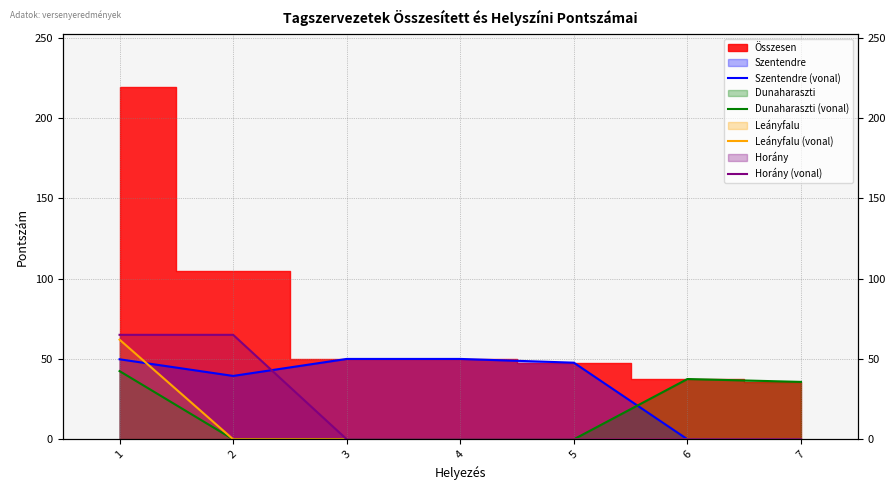

The Horány (vonal) series shows 65.0 at 2. True or false?

True